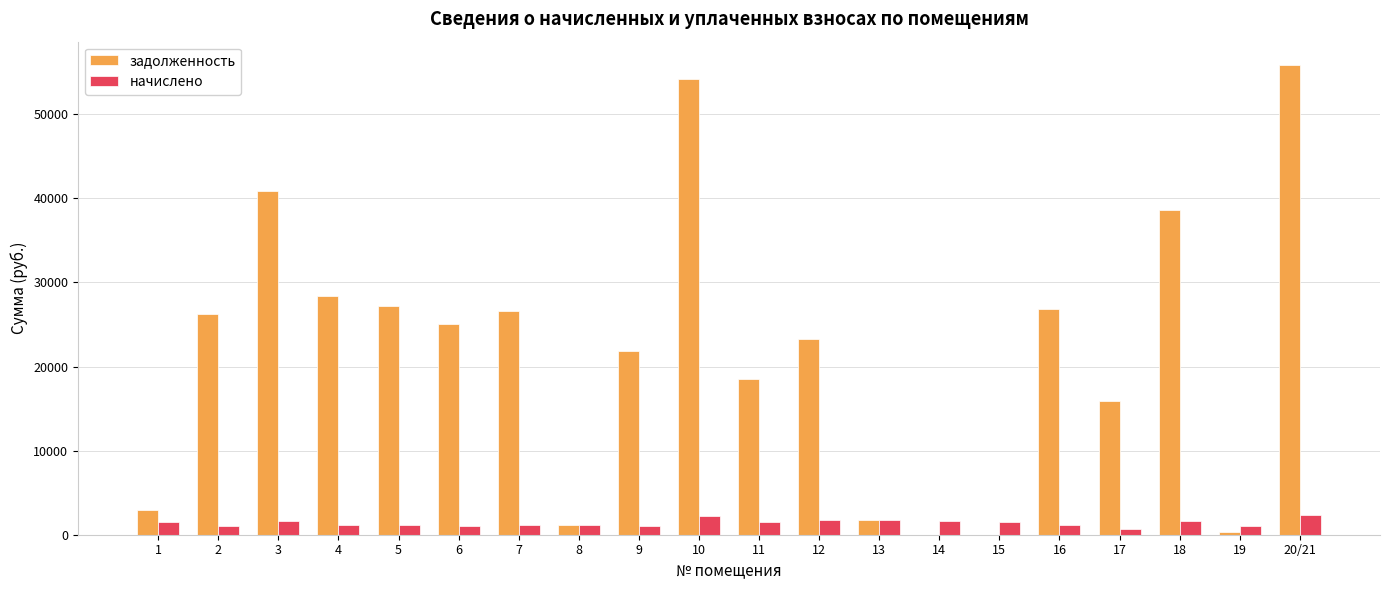

Does the chart contain stacked bars?

No